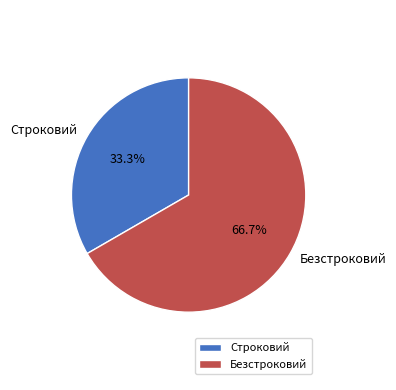

Which category has the smallest portion of the pie?

Строковий